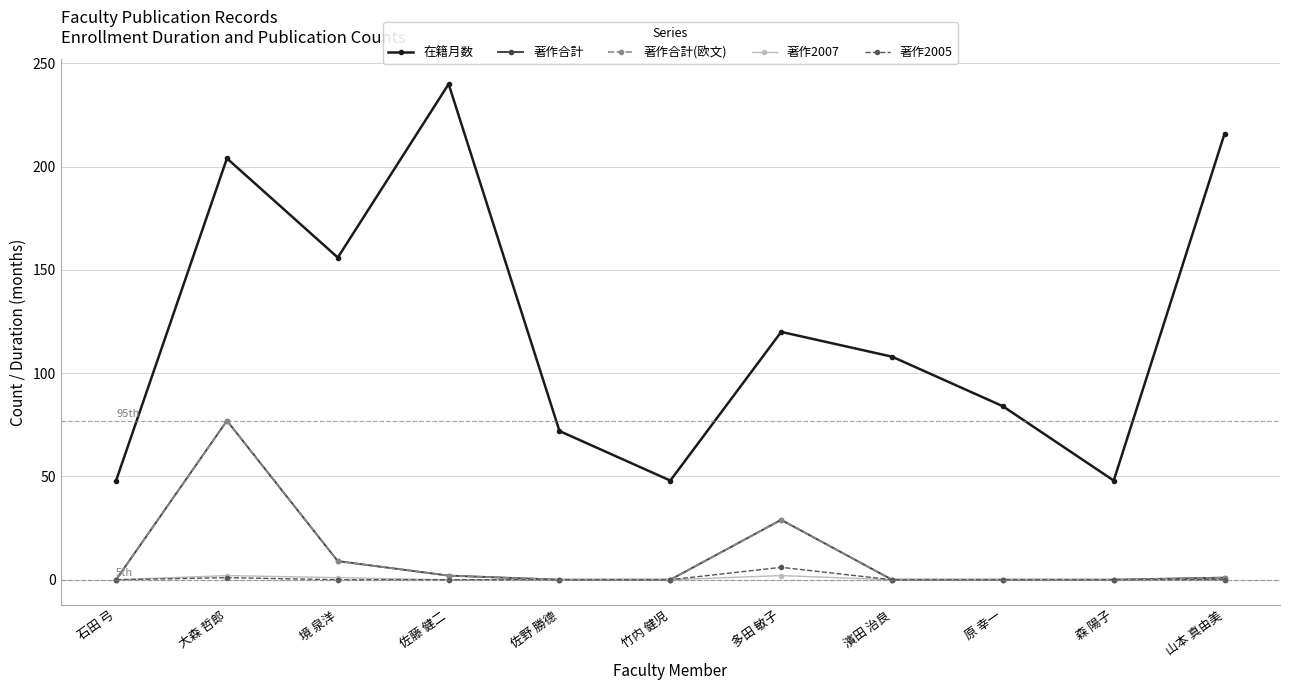

Reading left to right, list all the values displayed in this chart.

在籍月数: 48	204	156	240	72	48	120	108	84	48	216
著作合計: 0	77	9	2	0	0	29	0	0	0	1
著作合計(欧文): 0	77	9	2	0	0	29	0	0	0	1
著作2007: 0	2	1	0	0	0	2	0	0	0	0
著作2005: 0	1	0	0	0	0	6	0	0	0	0